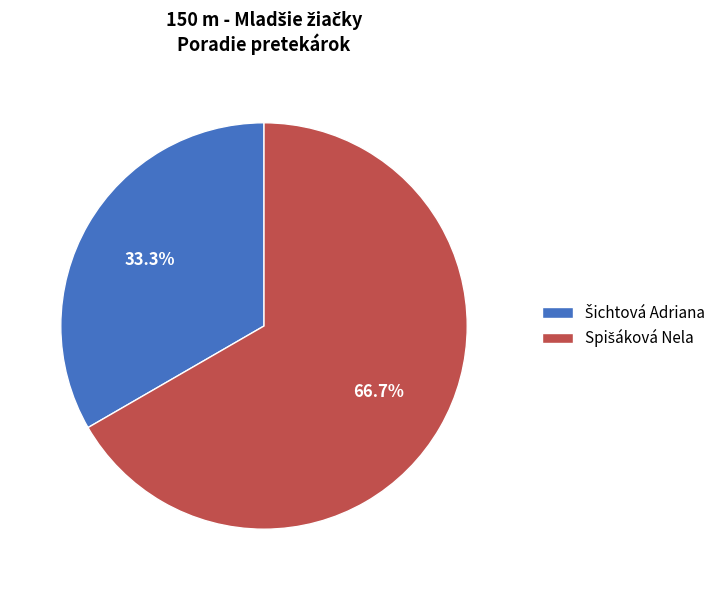

Count the number of slices in the pie.

2